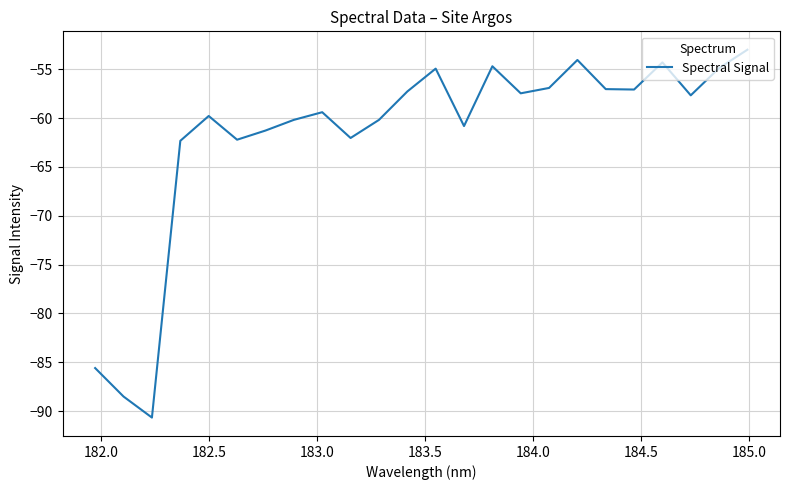

What is the minimum value shown in the chart?

-90.6